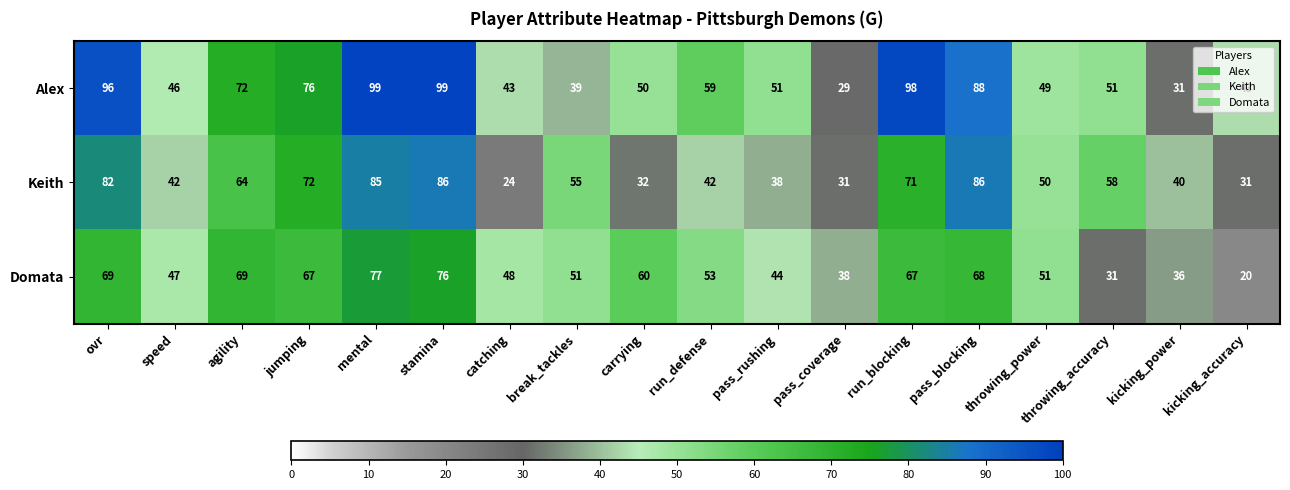

At which label does Keith reach its minimum?

catching